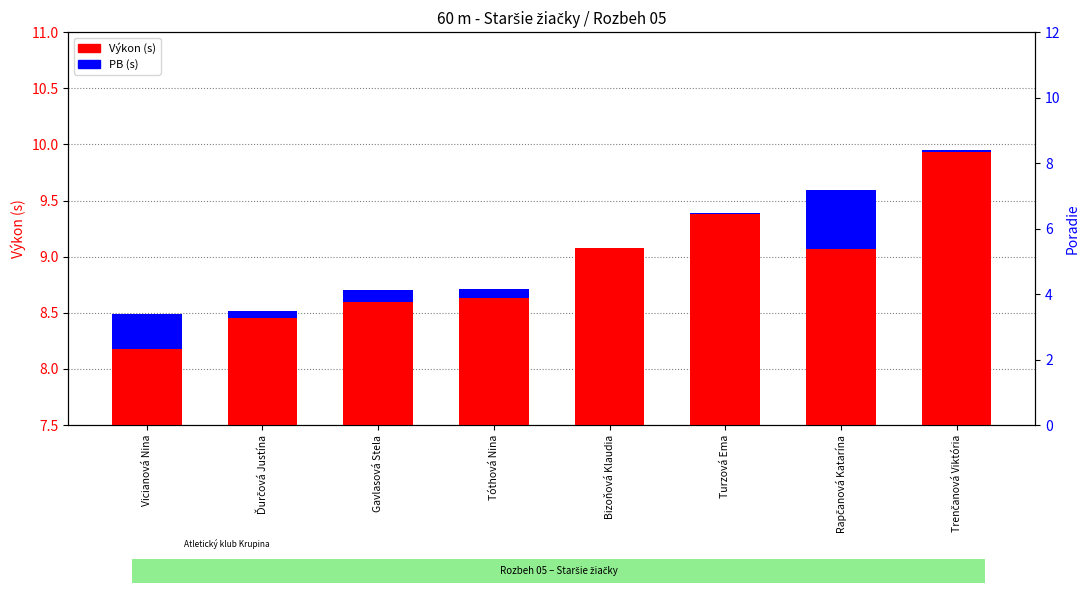

How many values in the Výkon (s) series exceed 9?

4